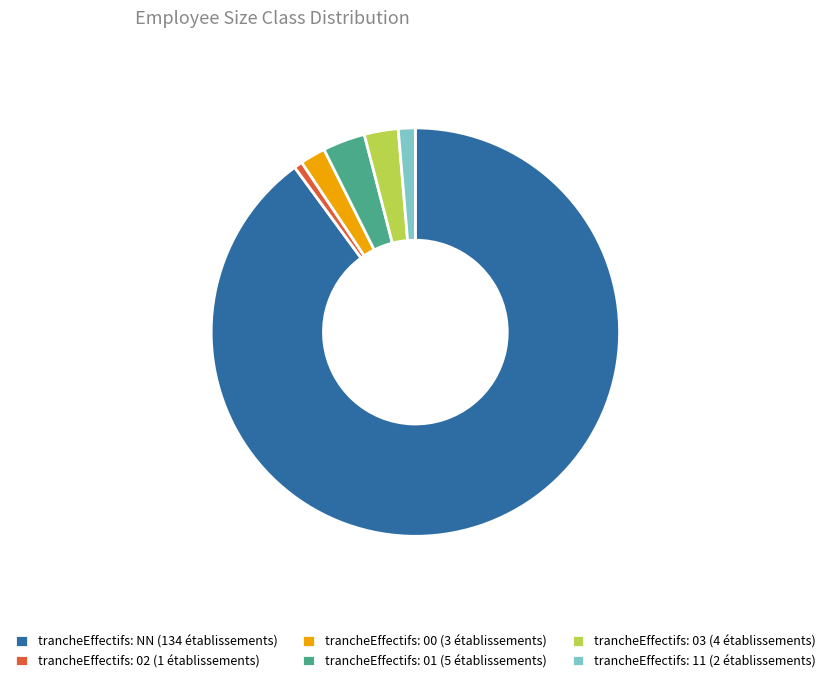

What is the largest slice in the pie chart?

trancheEffectifs: NN (134 établissements)